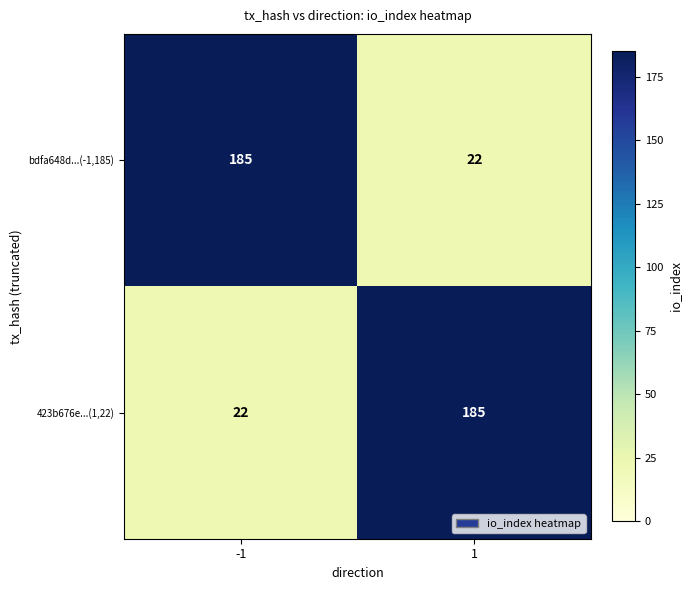

The value of 423b676e...(1,22) at -1 is 33. True or false?

False